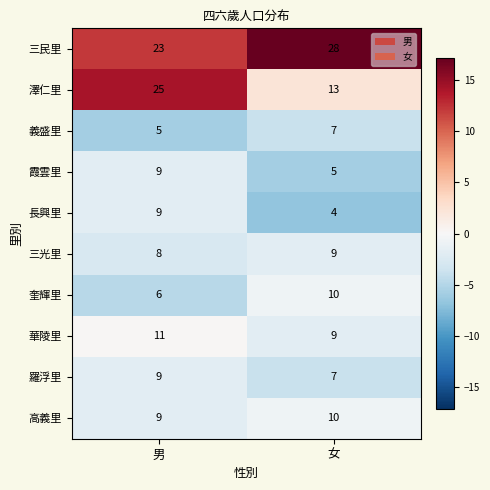

What is the smallest value displayed?

4